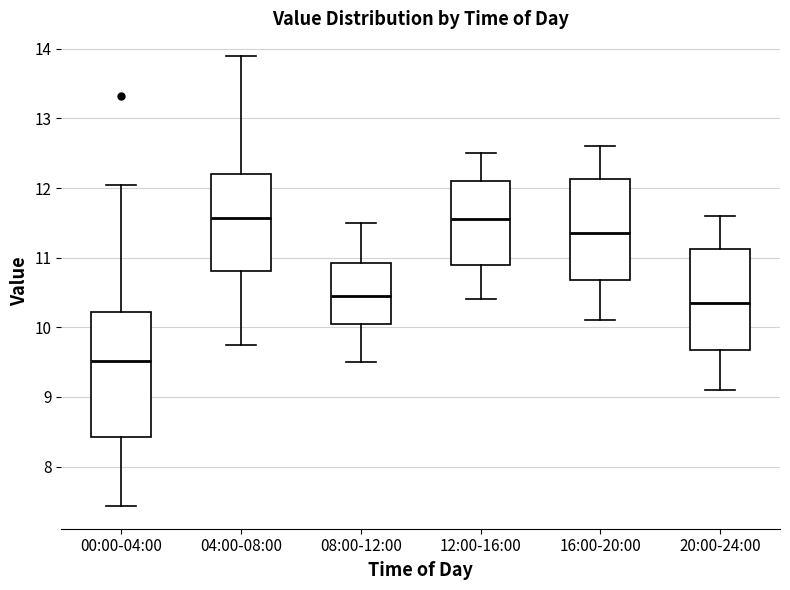

Reading left to right, transcribe this box plot: for each box, give where its median line is, the range the box spans, and where its two whiskers end, as read against the y-axis. The values are not printed on the chart, so give them approximately, as read against the axis.

00:00-04:00: median 9.5, box 8.4 to 10.2, whiskers 7.4 to 12.1
04:00-08:00: median 11.6, box 10.8 to 12.2, whiskers 9.8 to 13.9
08:00-12:00: median 10.5, box 10.1 to 10.9, whiskers 9.5 to 11.5
12:00-16:00: median 11.6, box 10.9 to 12.1, whiskers 10.4 to 12.5
16:00-20:00: median 11.4, box 10.7 to 12.1, whiskers 10.1 to 12.6
20:00-24:00: median 10.4, box 9.7 to 11.1, whiskers 9.1 to 11.6